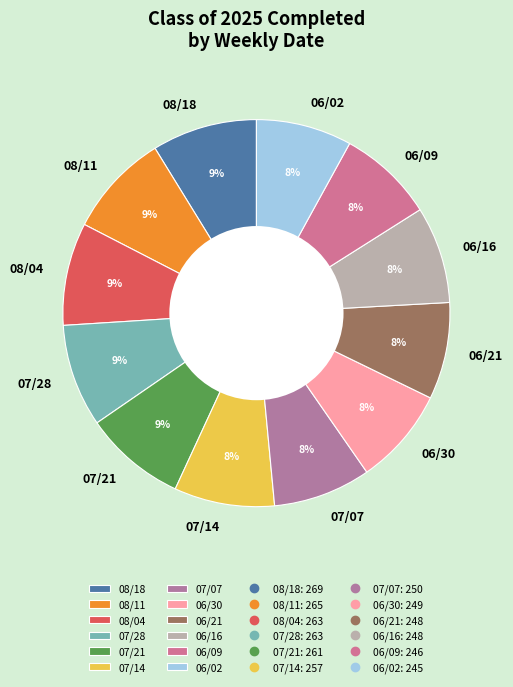

Does any single category account for the majority?

No